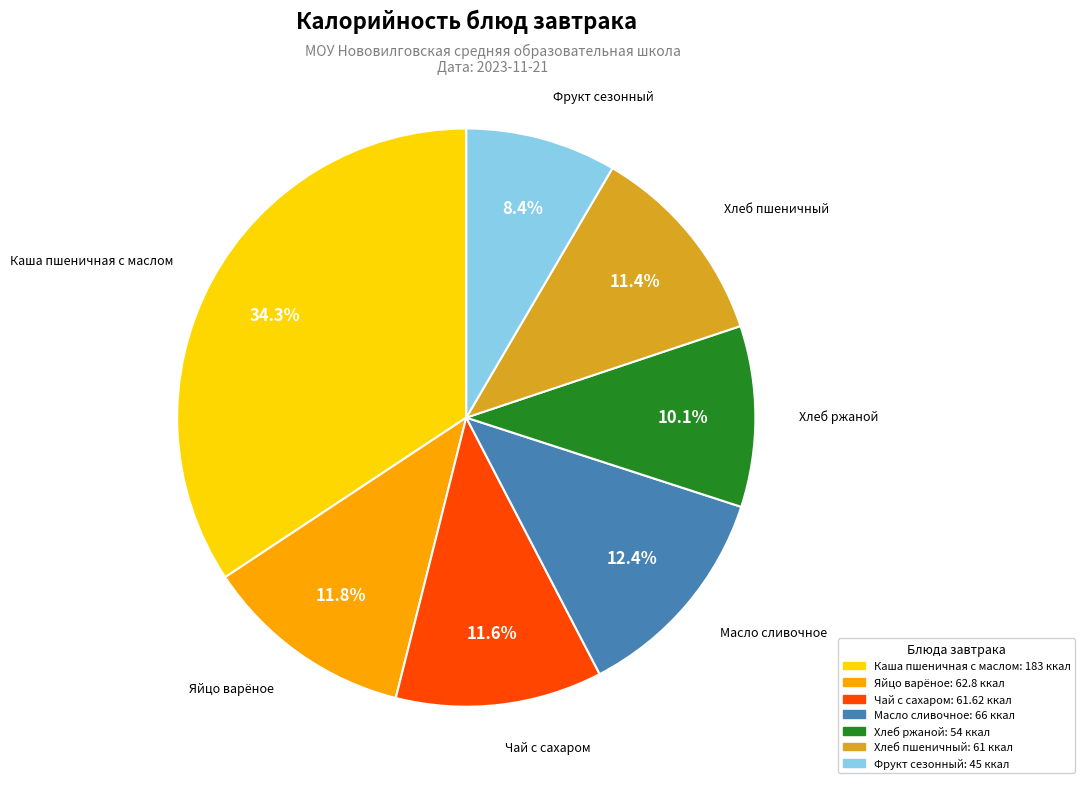

Is there any slice that represents more than half of the pie?

No